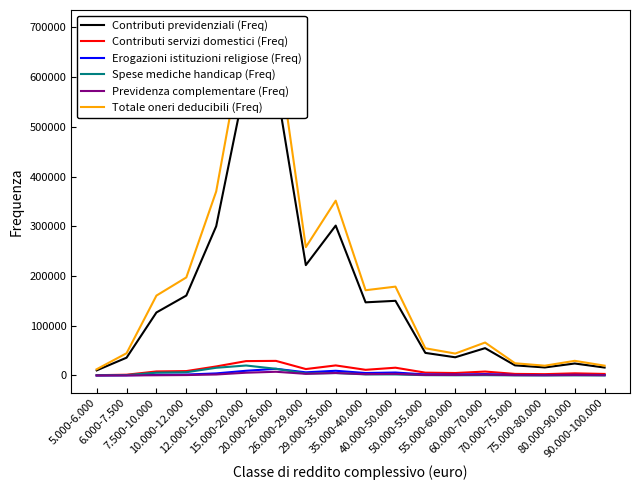

Which series has the largest total across all categories?

Totale oneri deducibili (Freq)